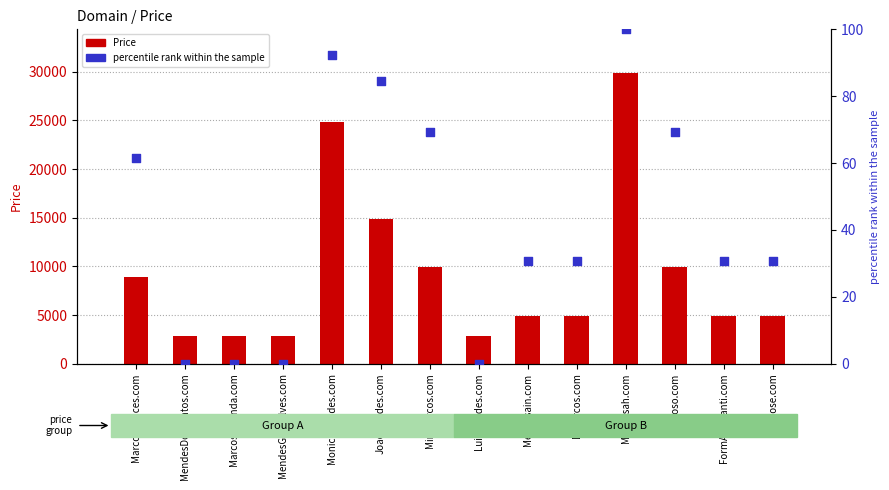

Which series reaches the maximum Y coordinate?

Price